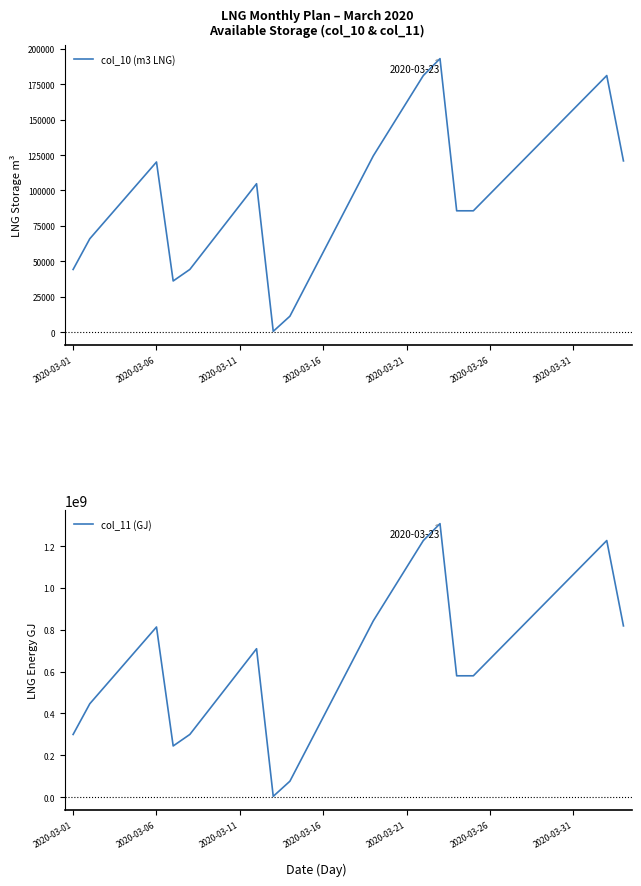

In col_11 (GJ), how many points are higher than both neighbors (excluding endpoints)?

4